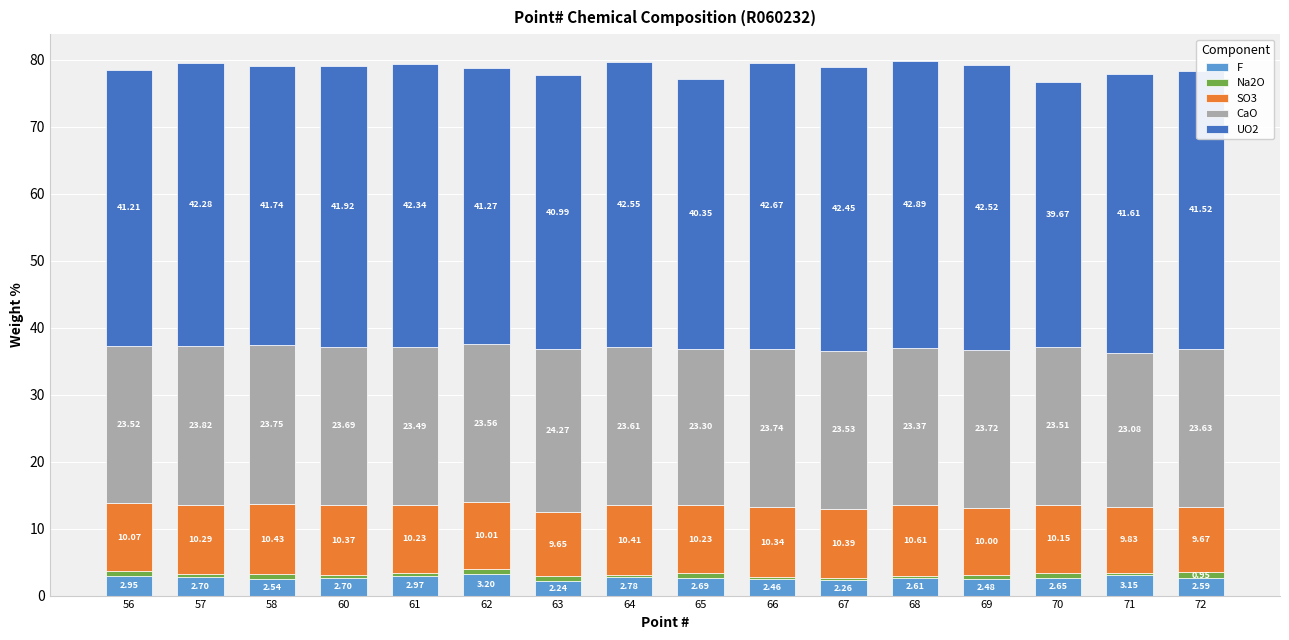

What is the sum of all F values?

43.0